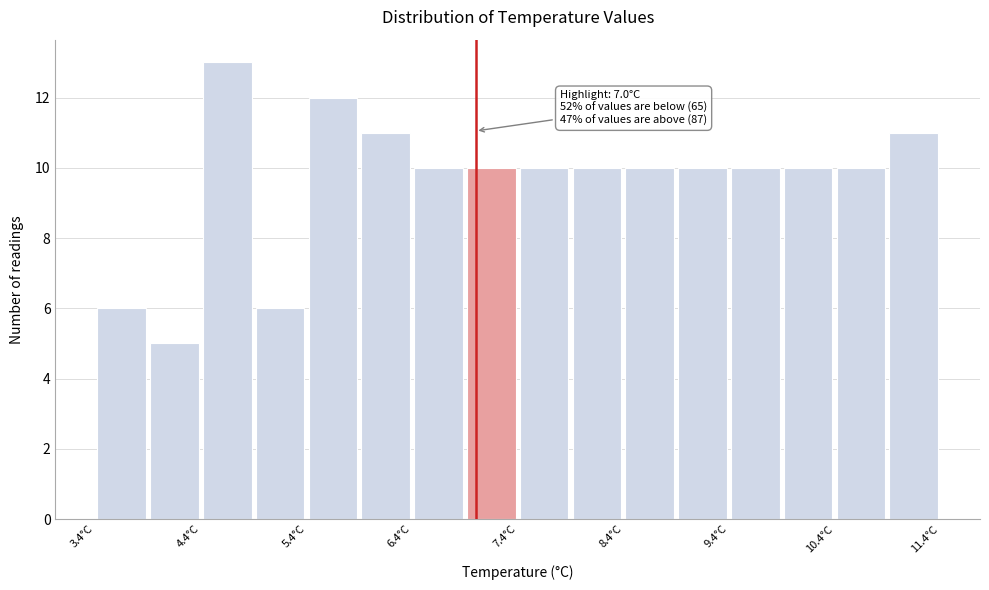

Which range on the x-axis has the tallest bar?

4.4 to 4.9